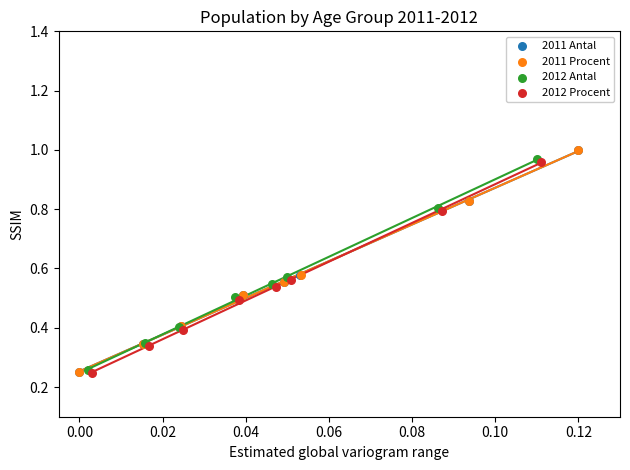

What are all the series names shown in the legend?

2011 Antal, 2011 Procent, 2012 Antal, 2012 Procent